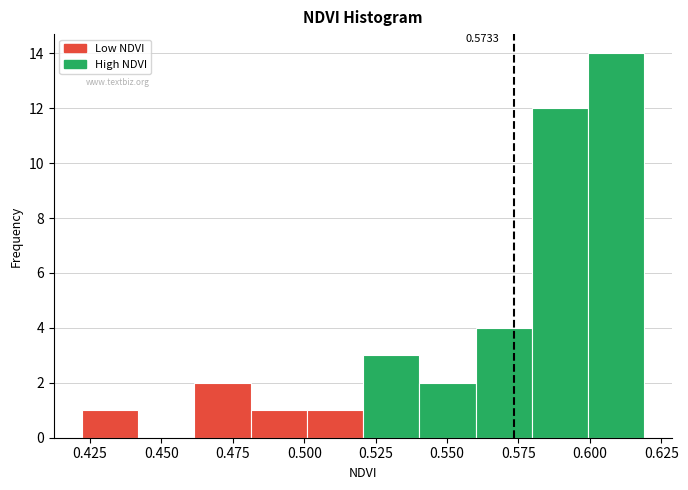

Around what value on the x-axis is the tallest bar? Give the approximate position of its centre, as read against the axis.

0.610